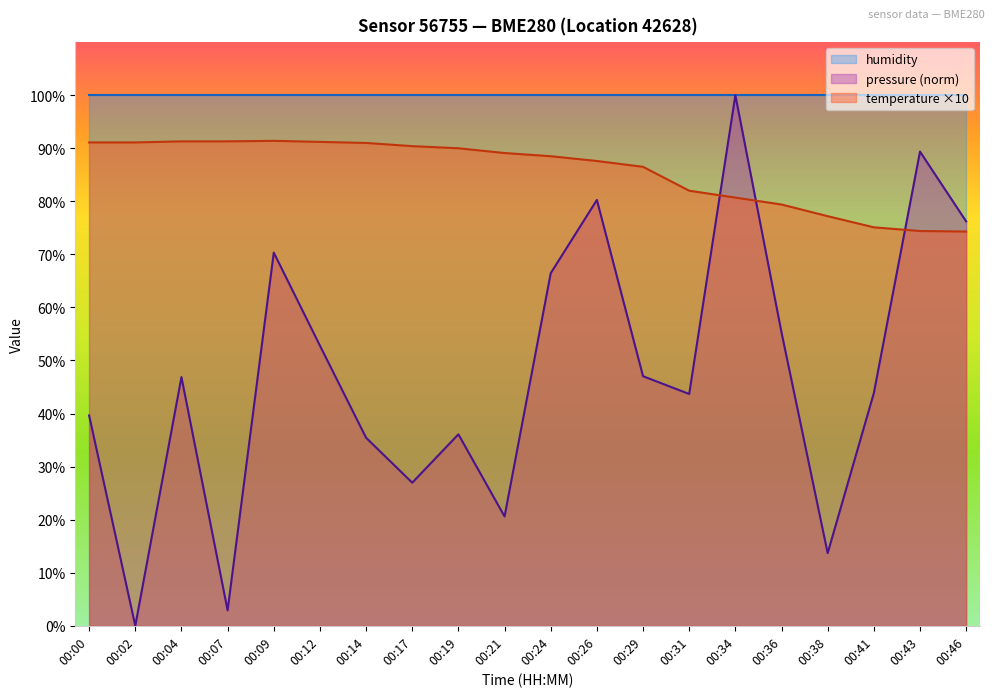

What is the total value across all series at 00:36?

234.7